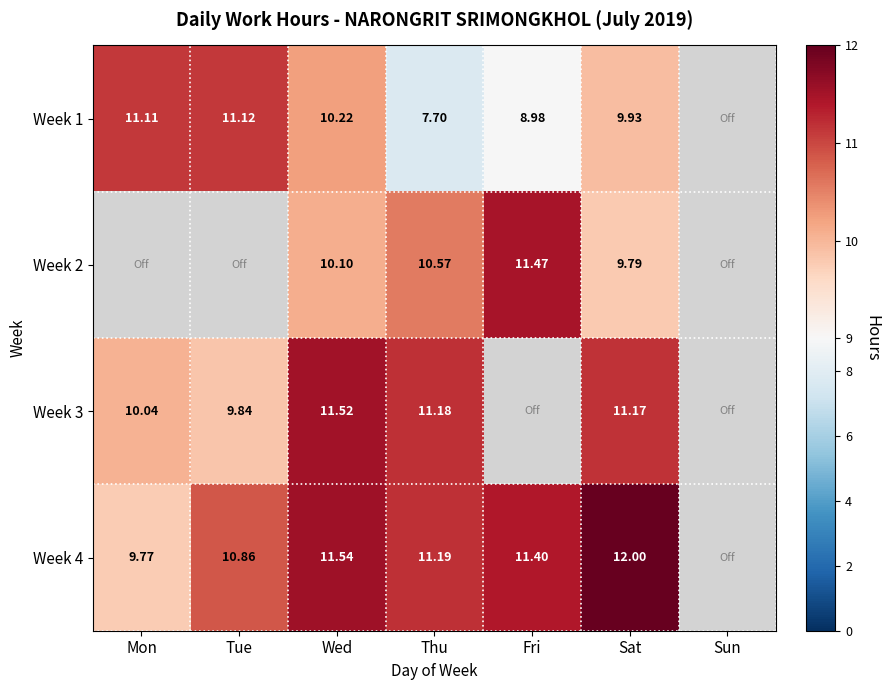

Is the value of Week 4 at Wed greater than the value of Week 3 at Sat?

Yes